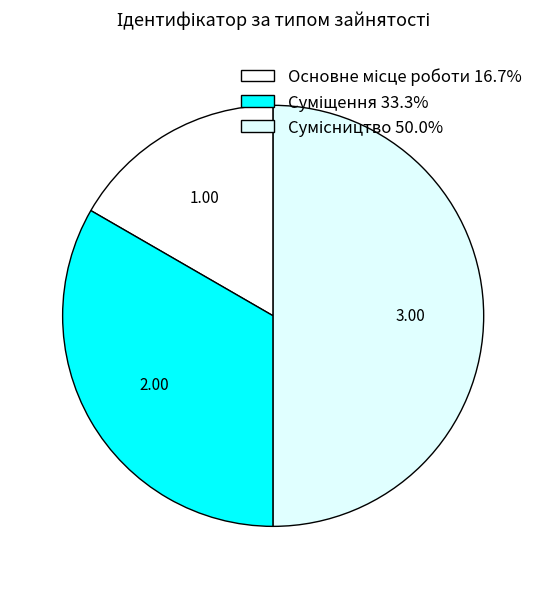

Is Сумісництво the majority of the pie?

No